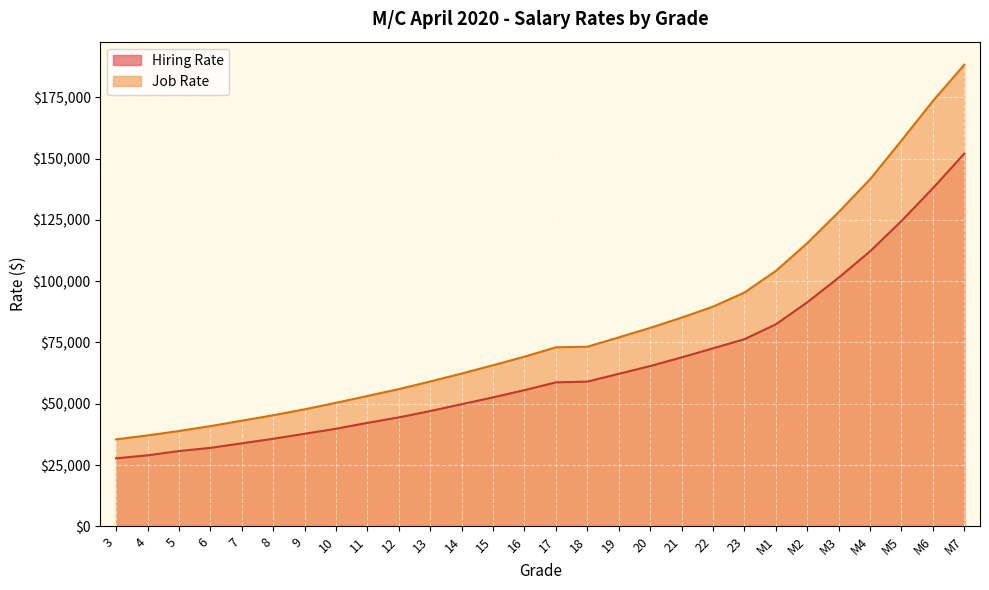

Reading left to right, what are all the values shown in this chart?

Hiring Rate: 27760	28985	30724	32027	33874	35734	37775	39811	42226	44455	47039	49834	52608	55573	58727	59038	62205	65375	68901	72605	76326	82383	91365	101403	112155	124534	137883	151984
Job Rate: 35488	37098	38899	40894	43108	45328	47741	50391	53187	55977	59088	62336	65702	69207	73025	73259	77070	80934	85115	89586	95361	104135	115490	128142	141538	157338	173431	188231